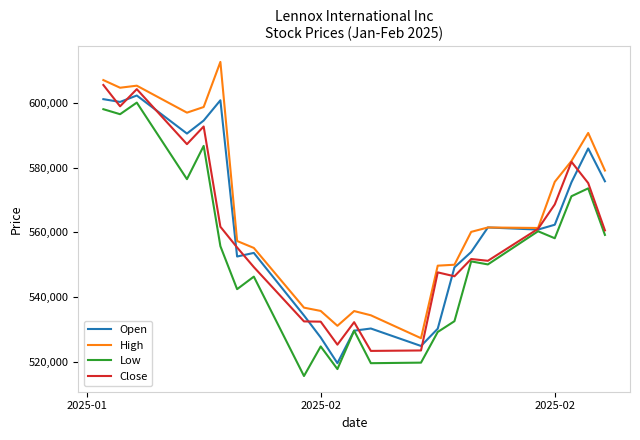

What is the smallest value displayed?

515519